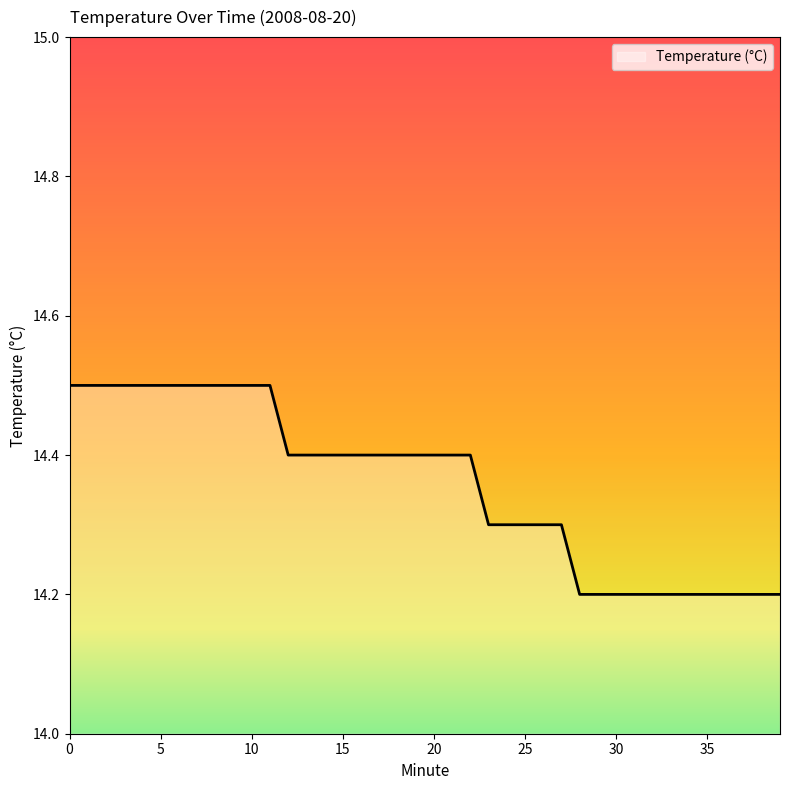

What is the difference between the second highest and second lowest values?

0.3